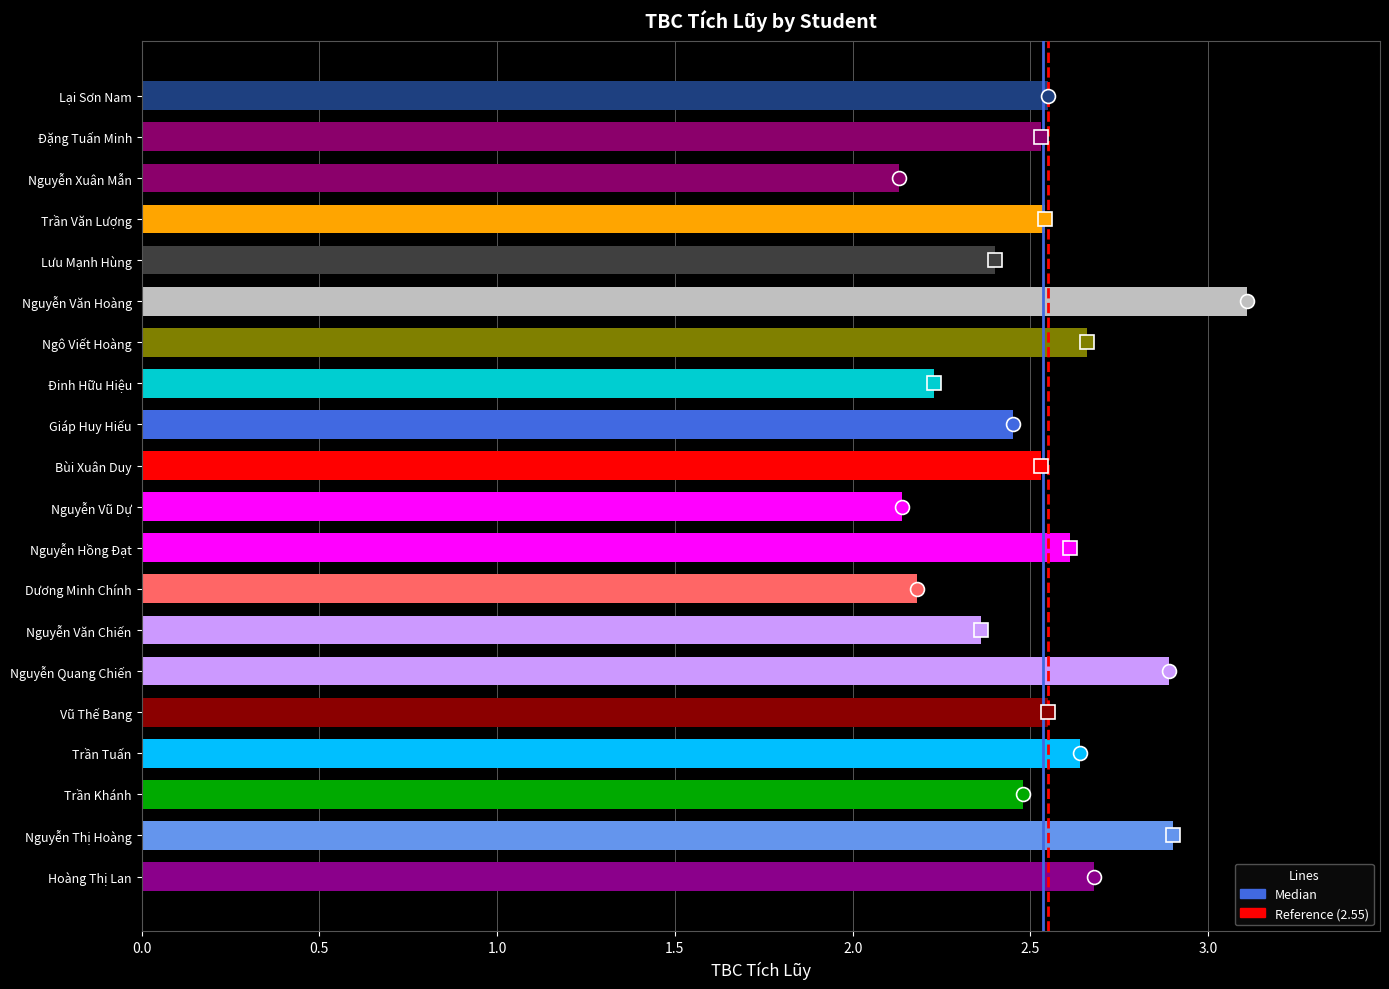

How many values are between 2 and 3?

19